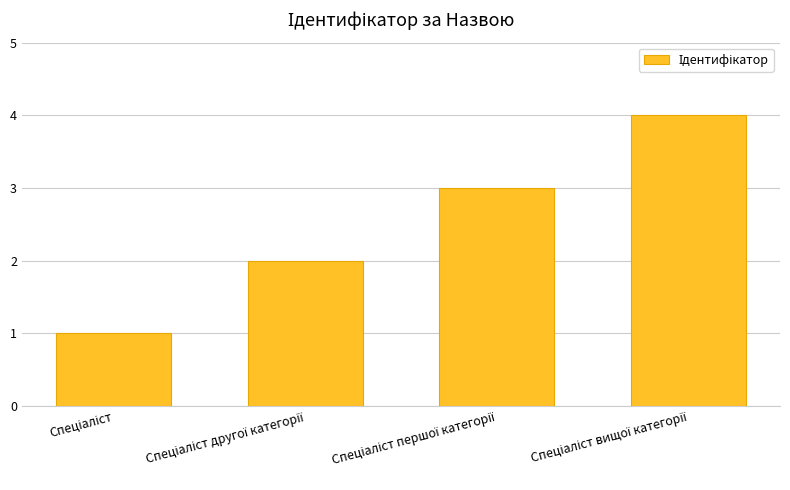

What is the smallest value displayed?

1